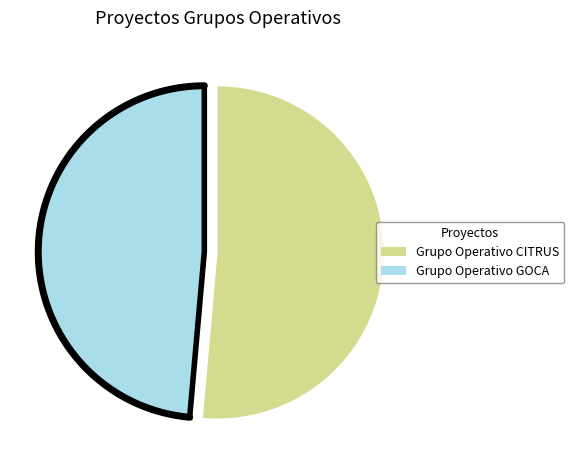

Rank the categories by value from lowest to highest.

Grupo Operativo GOCA, Grupo Operativo CITRUS